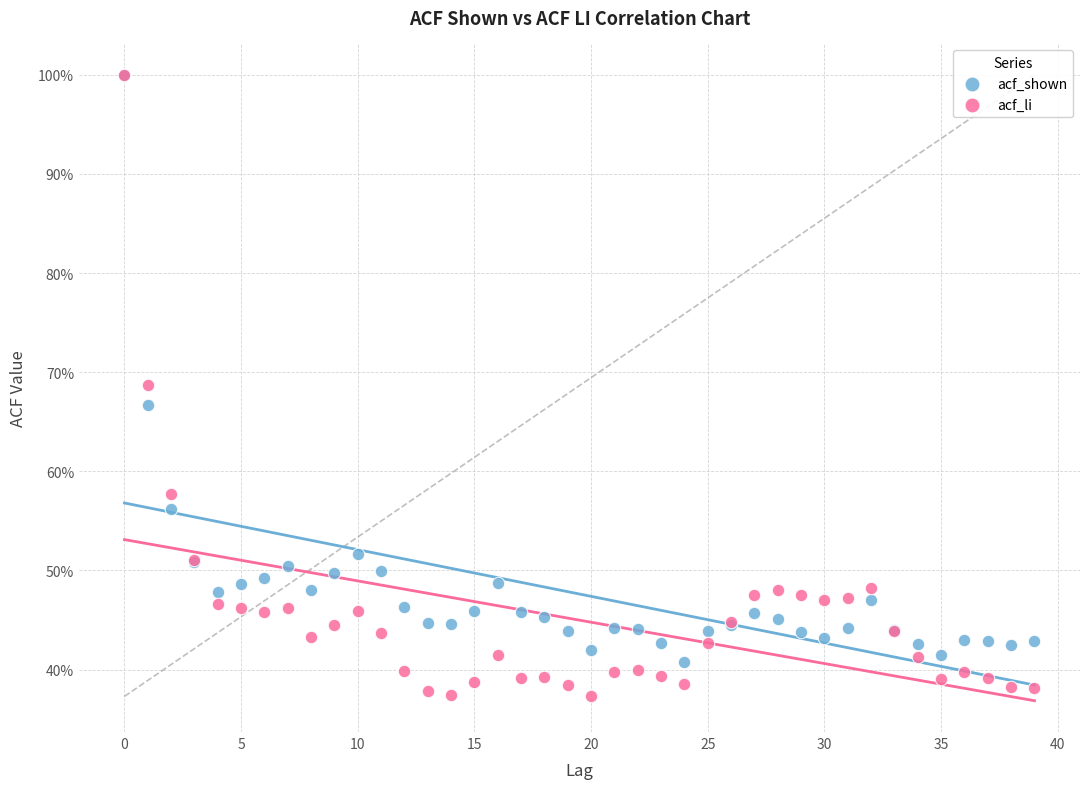

Which series contains the lowest Y value?

acf_li